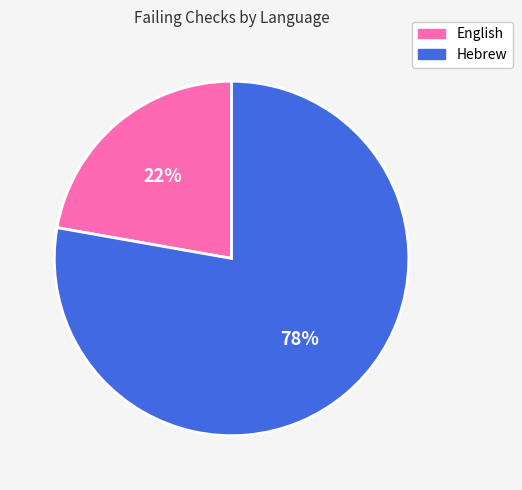

What is the ratio of the value at English to the value at Hebrew?

0.3